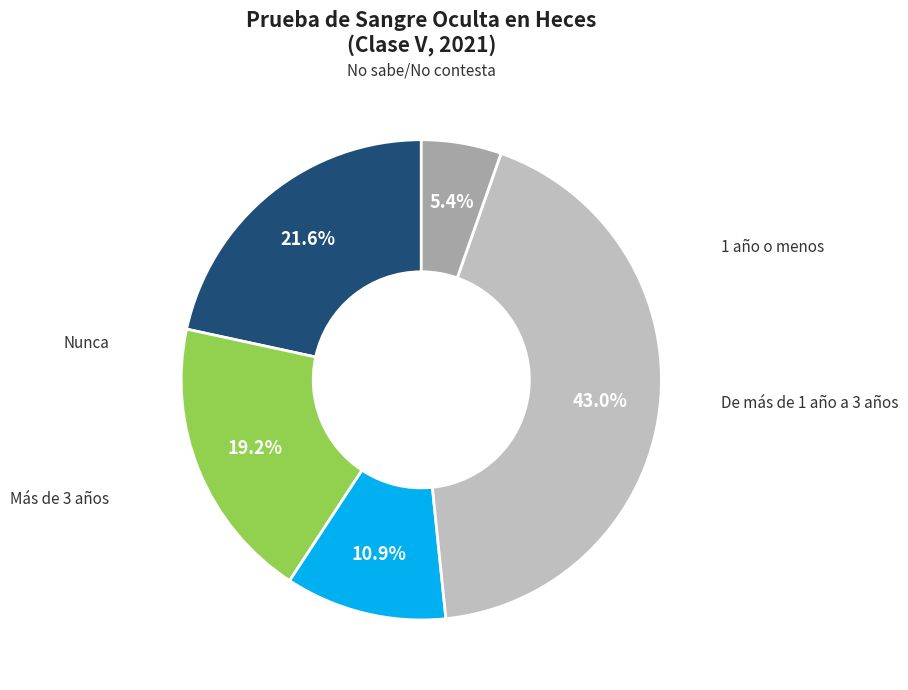

Is there a majority slice in this chart?

No